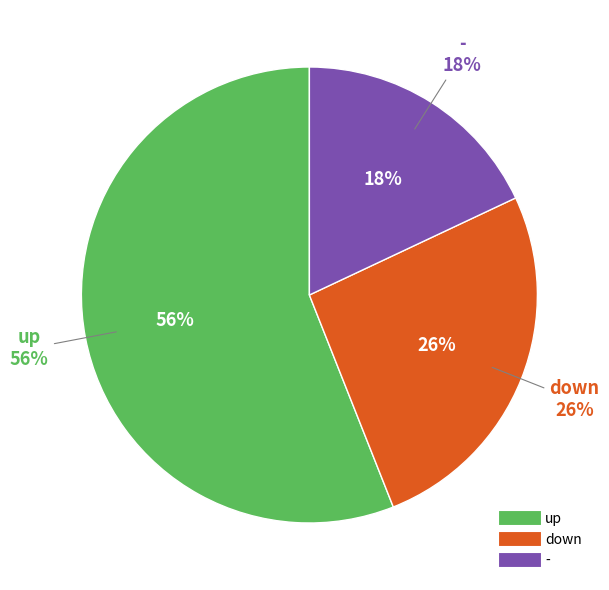

To the nearest percent, what is the average slice percentage?

33%